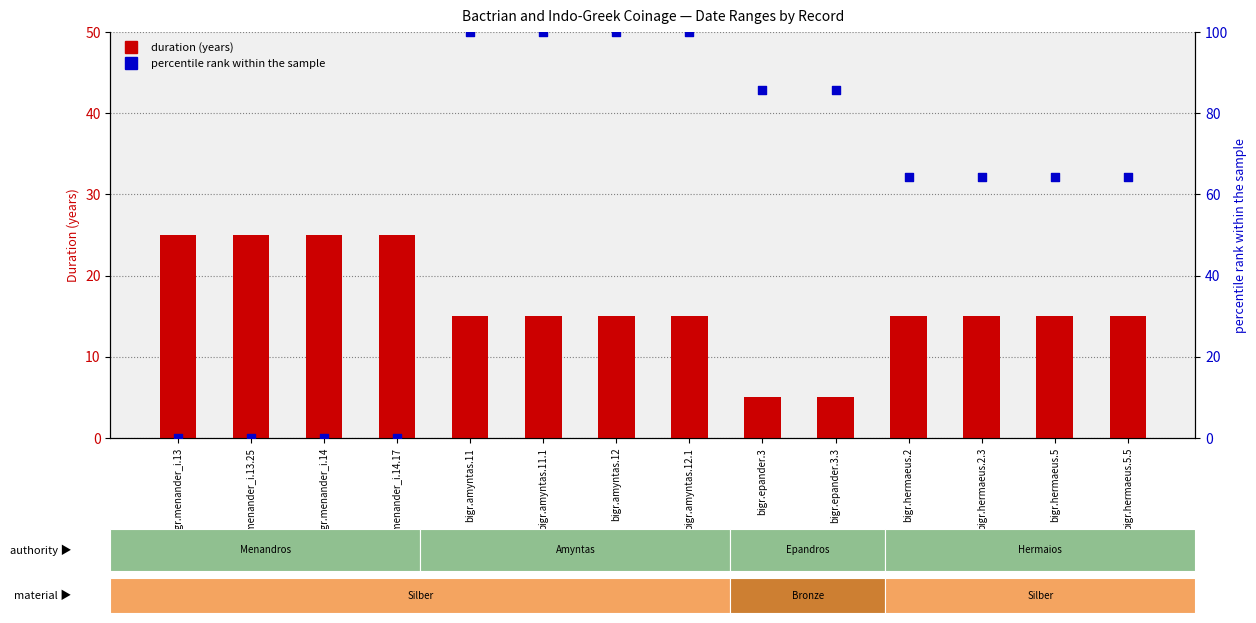

Which series has the largest total across all categories?

percentile rank within sample